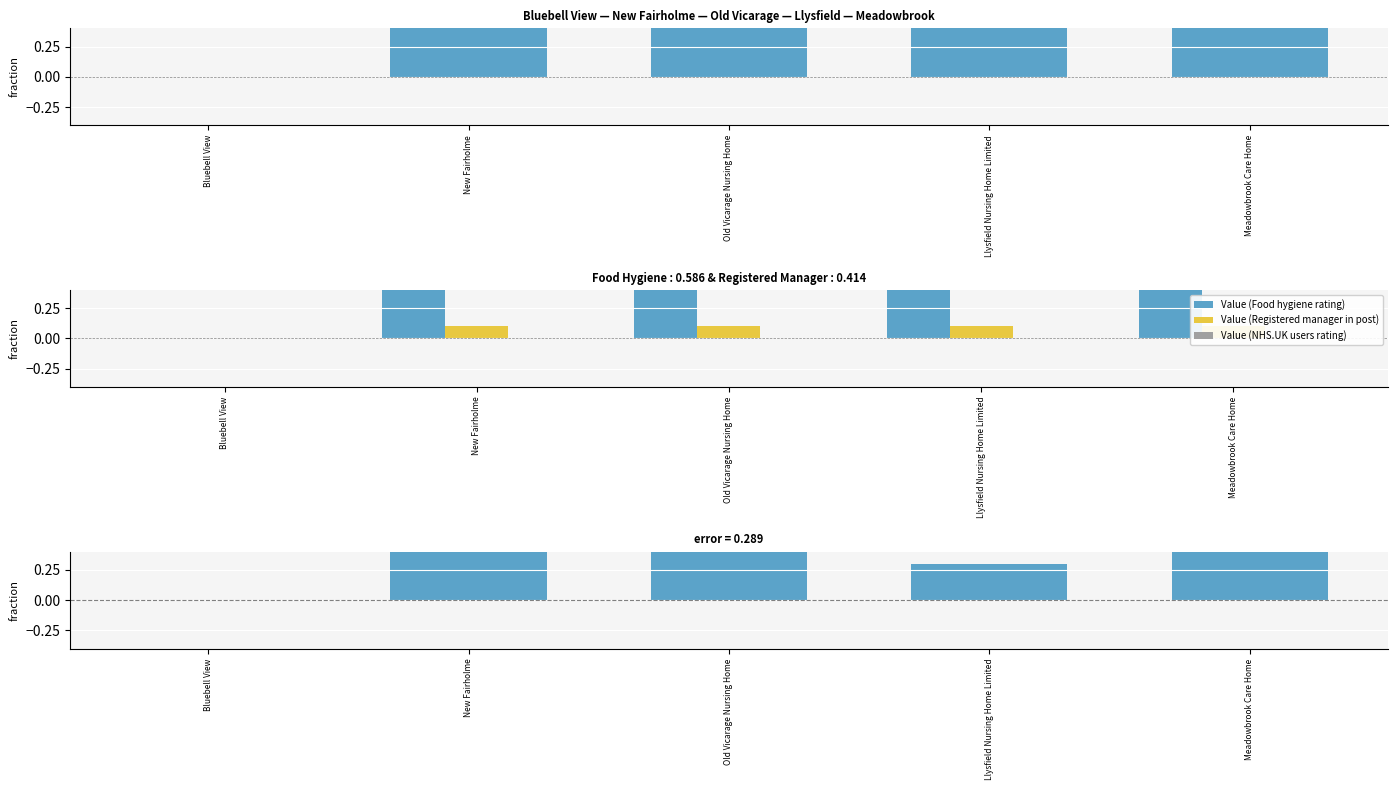

At which category is the sum across all series the highest?

New Fairholme